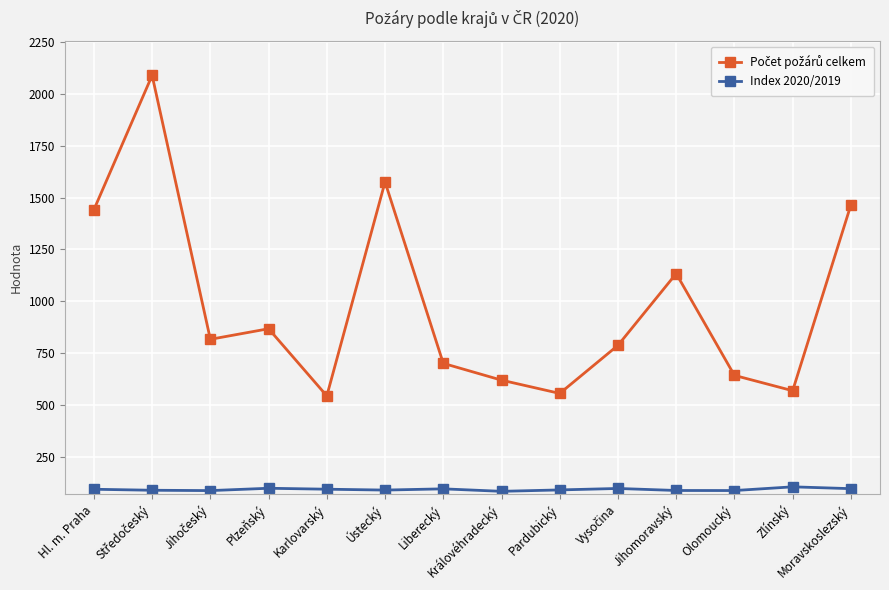

What is the total value across all series at Ústecký?

1663.8